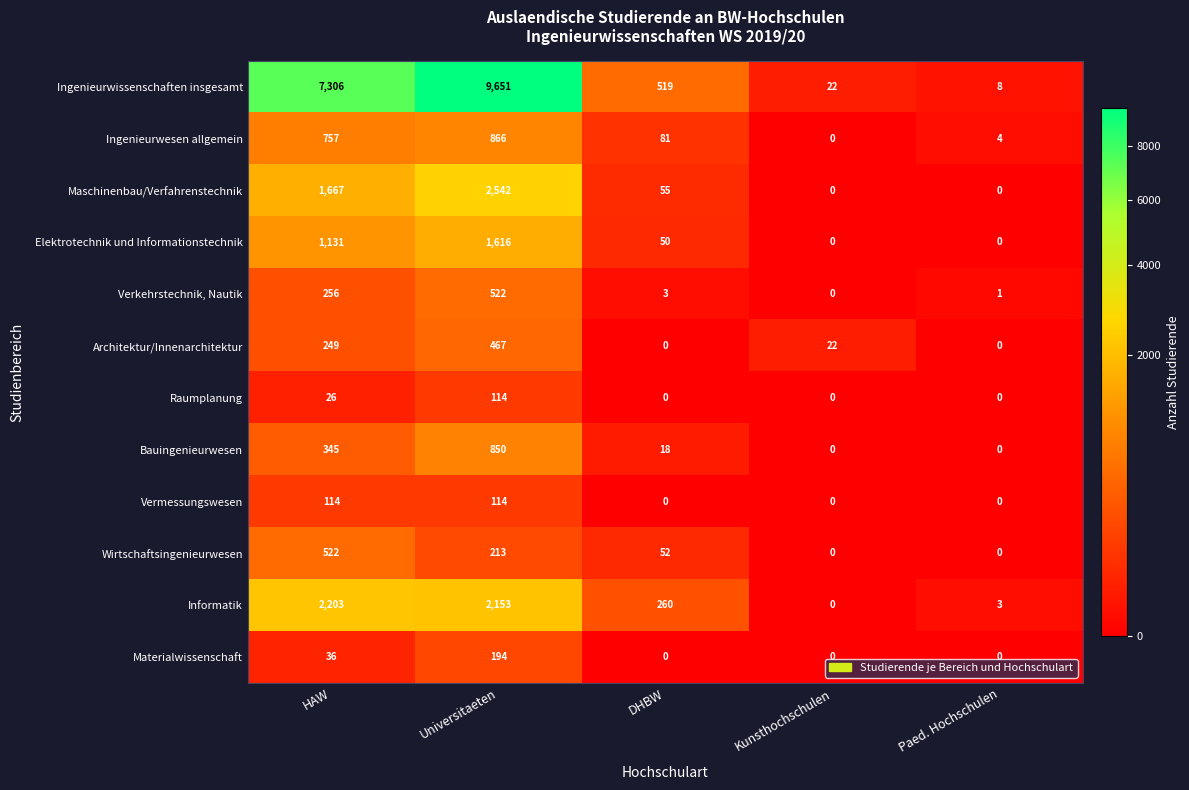

Count the number of data series in this chart.

12